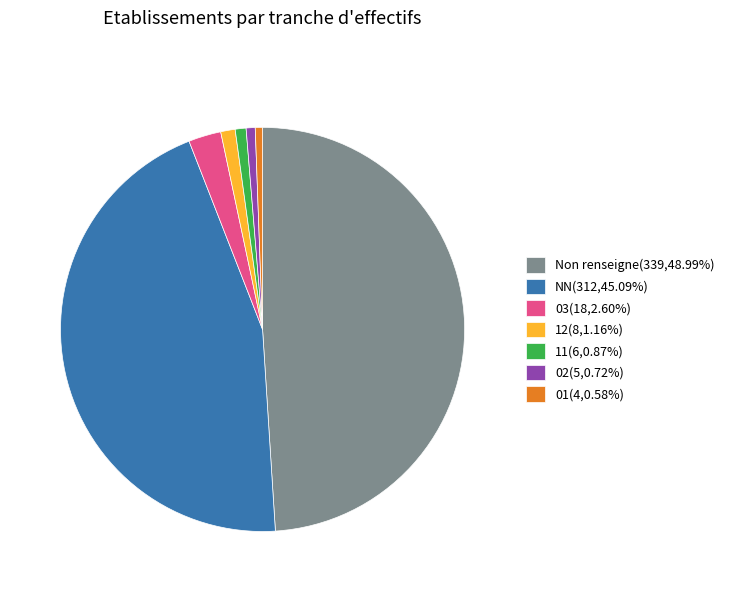

Does any single category account for the majority?

No